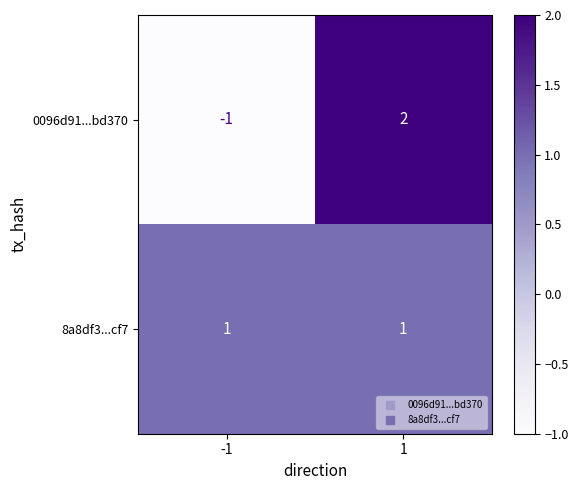

Reading right to left, what are all the values shown in this chart?

0096d91...bd370: 2	-1
8a8df3...cf7: 1	1